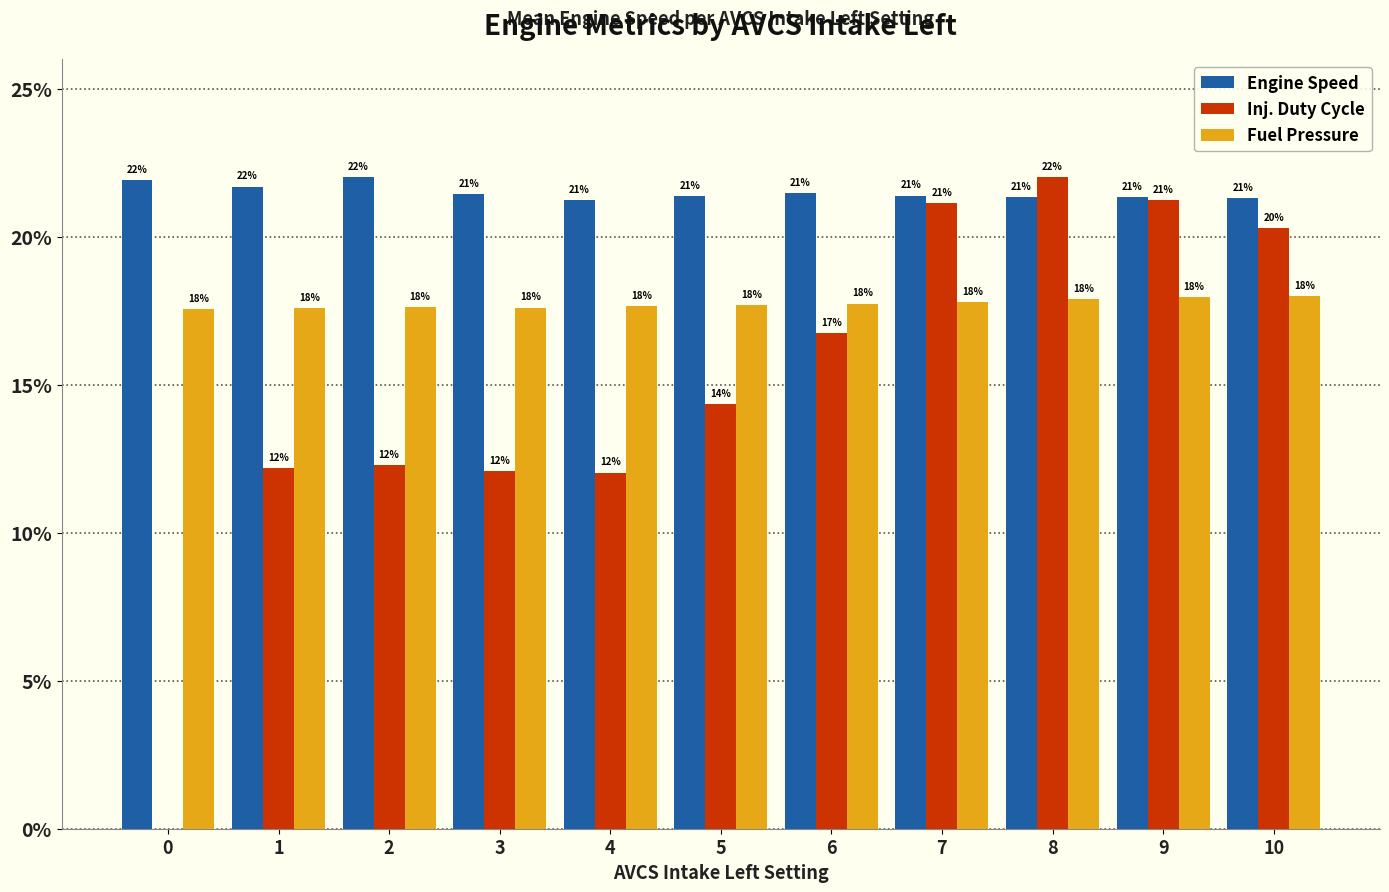

At which category is the sum across all series the highest?

8